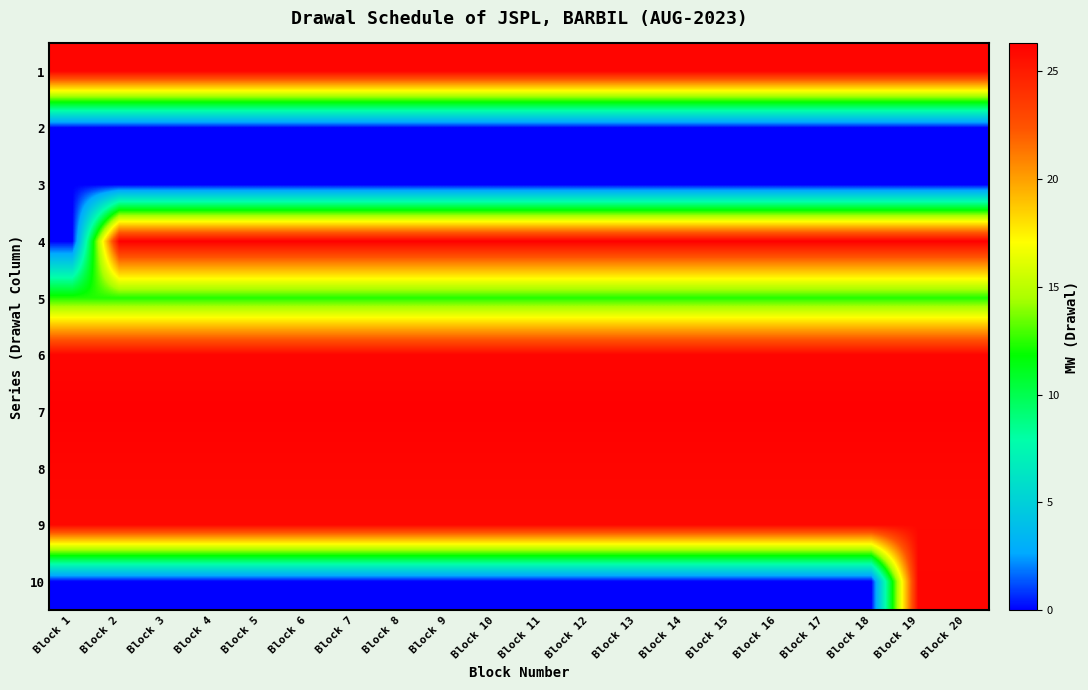

What is the greatest value displayed?

26.3